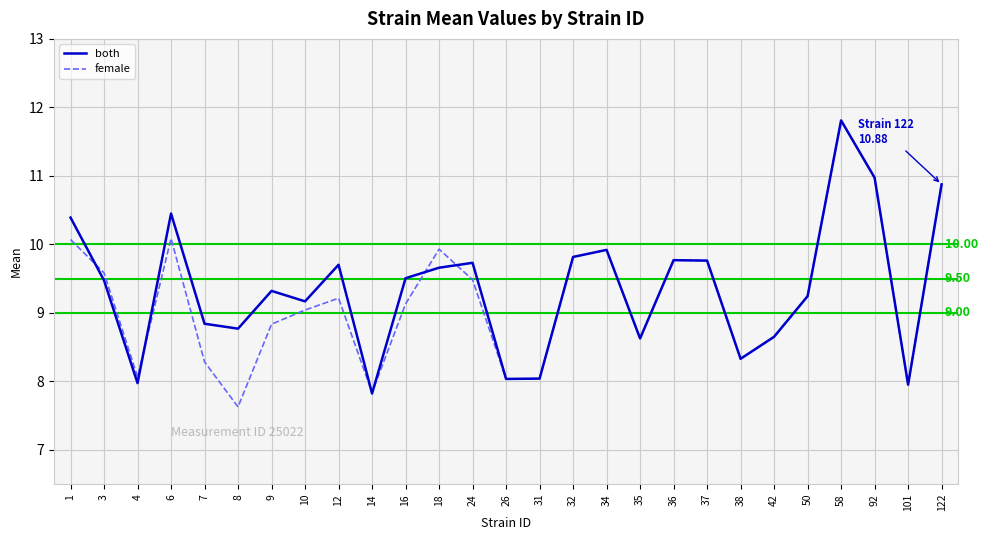

How many lines are shown in the chart?

2